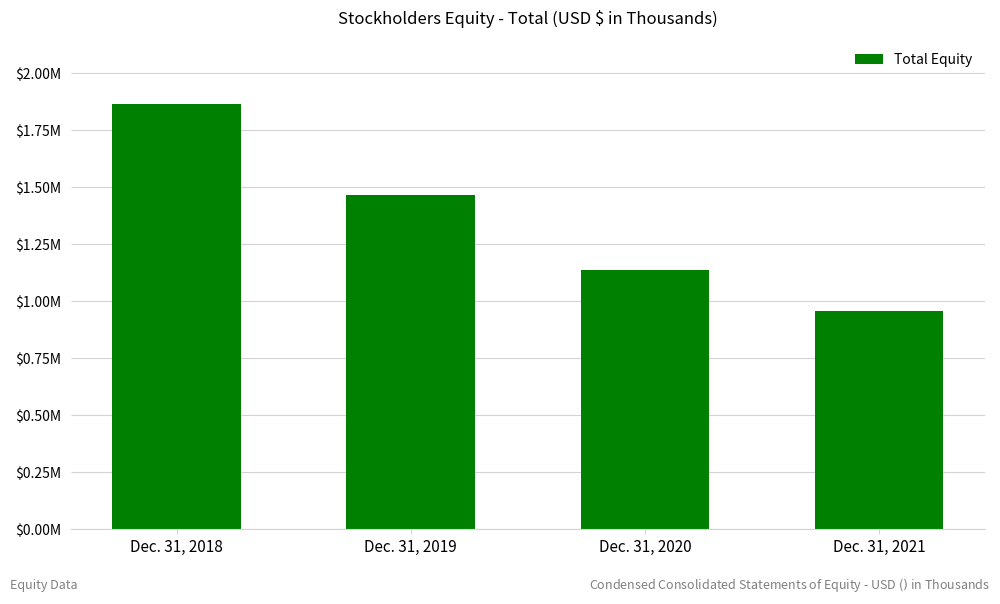

What is the approximate value at Dec. 31, 2021, to the nearest 10?

958740